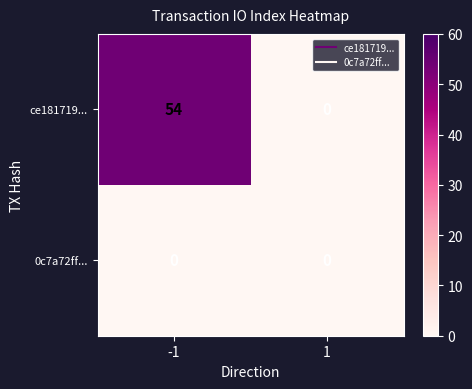

The ce181719... series shows 83 at -1. True or false?

False